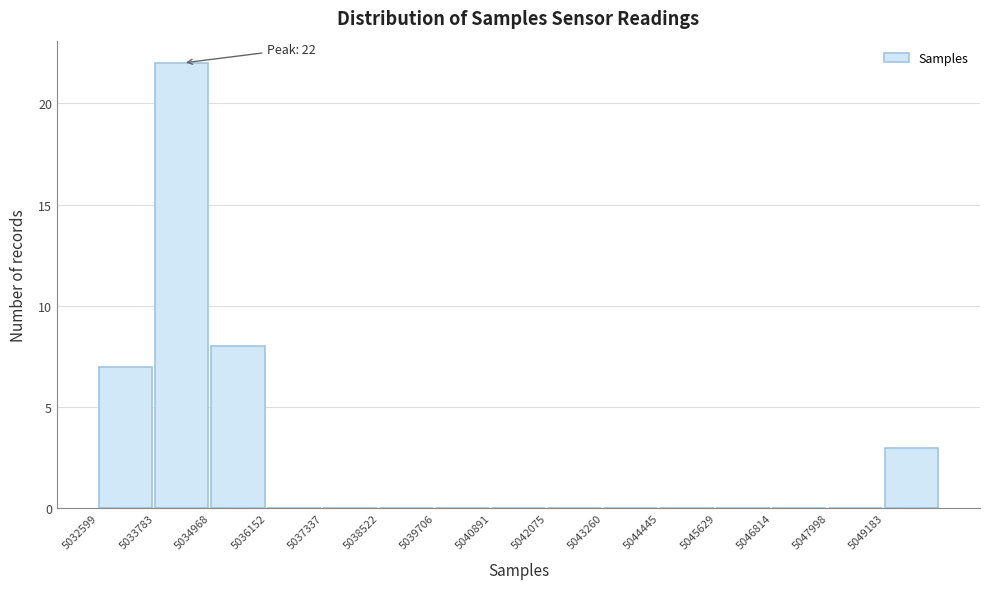

Over which range of the x-axis is the bar tallest?

5033800 to 5035000